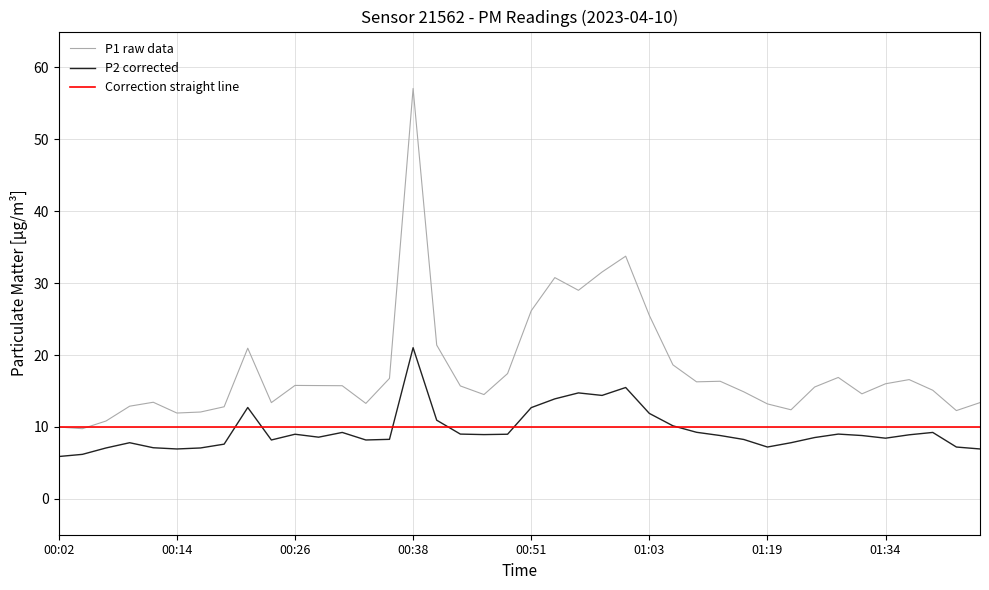

True or false: P1 has a value of 3.7 at 00:02.

False